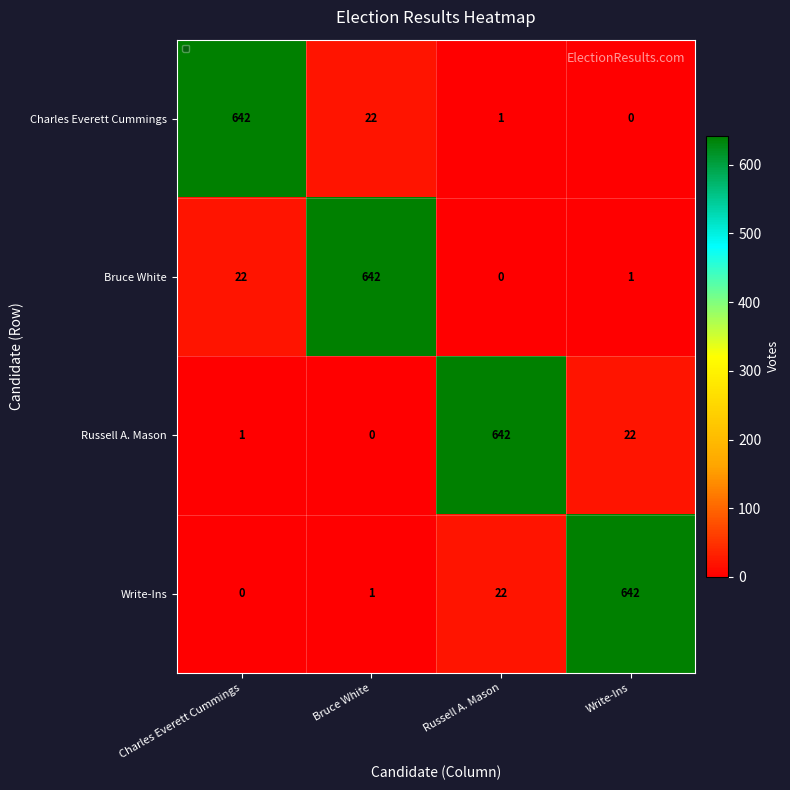

Where does the Russell A. Mason series first go above 22?

Russell A. Mason